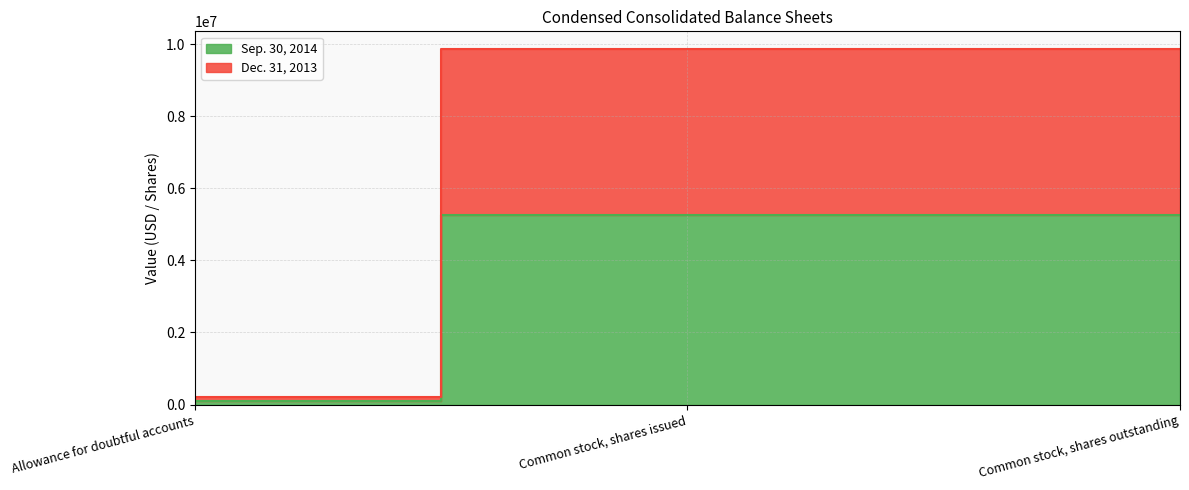

At which label is Dec. 31, 2013 closest to 5035000?

Allowance for doubtful accounts